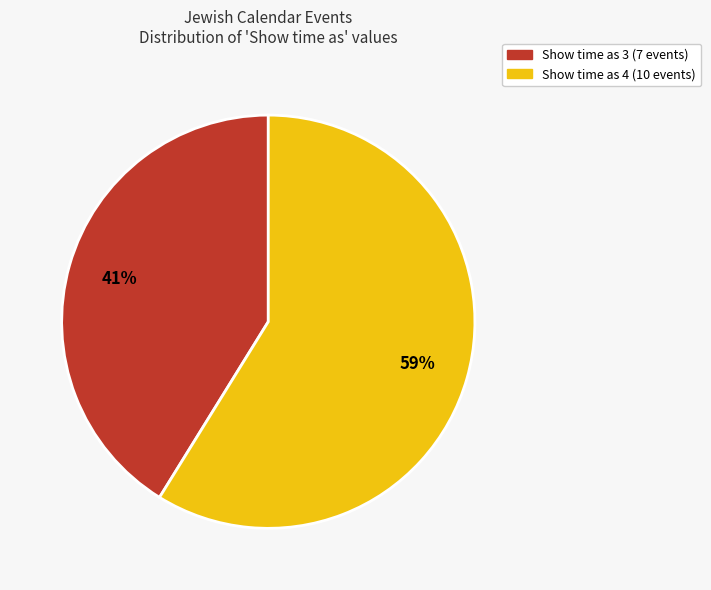

Is the sum of Show time as 4 (10 events) and Show time as 3 (7 events) greater than half?

Yes